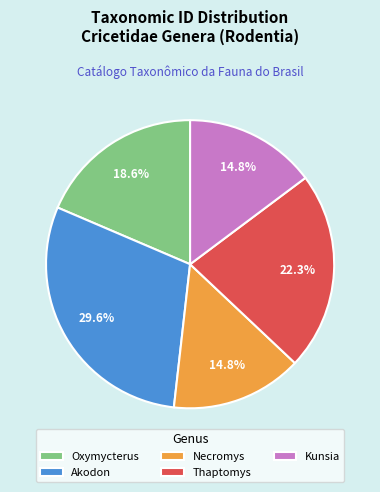

Between Kunsia and Akodon, which is larger?

Akodon